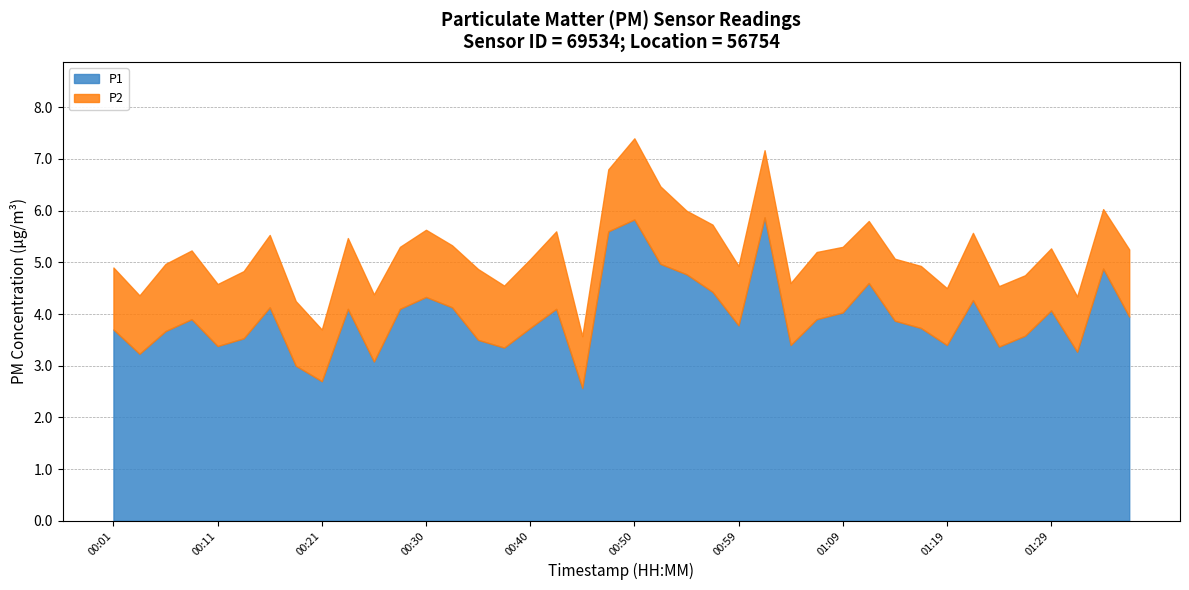

What is the value of the P1 point at the 7th from the left?

4.1